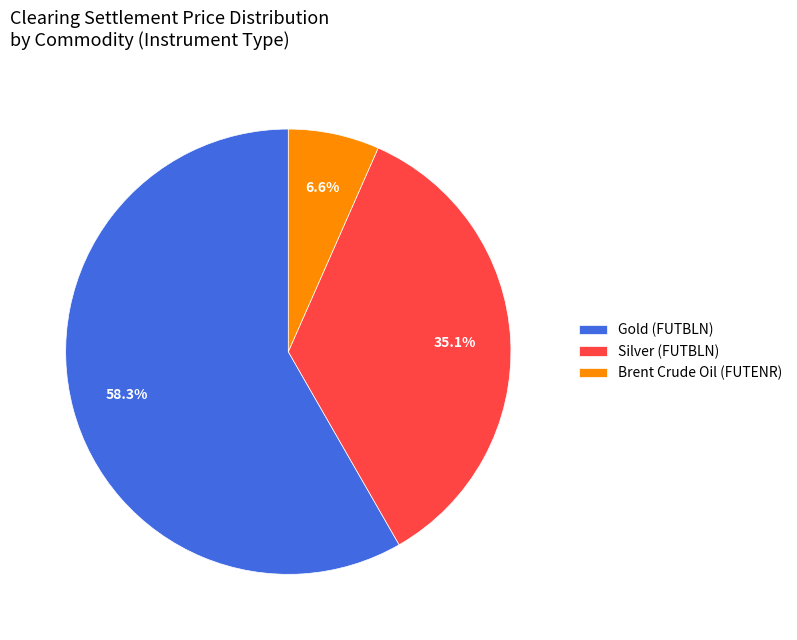

How many segments does this pie chart have?

3